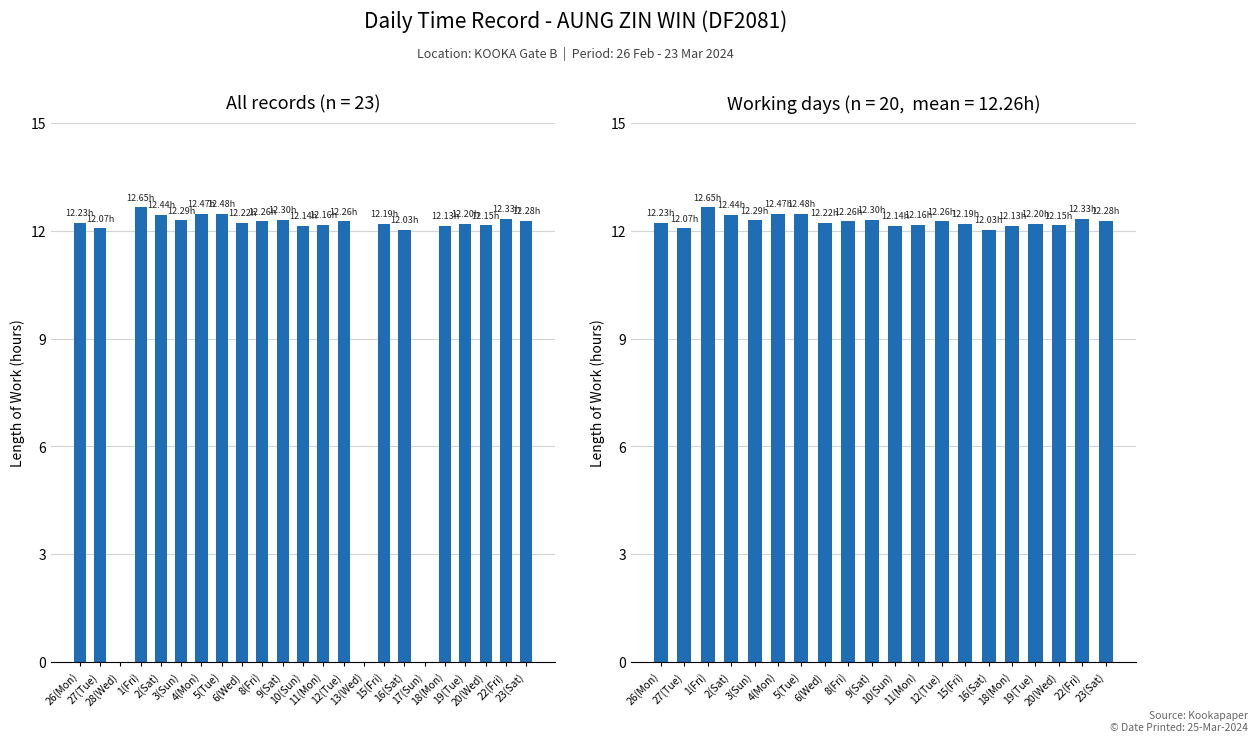

Does the chart contain any negative values?

No